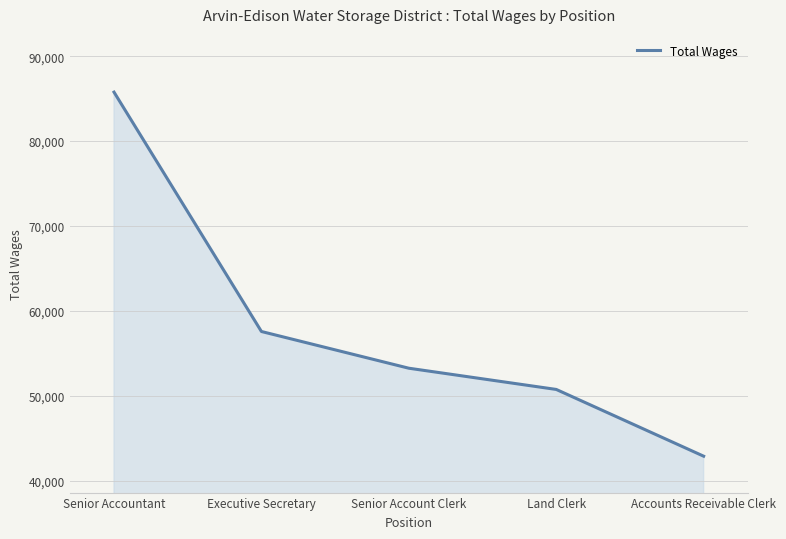

Is it true that the value at Senior Accountant is 85765?

True